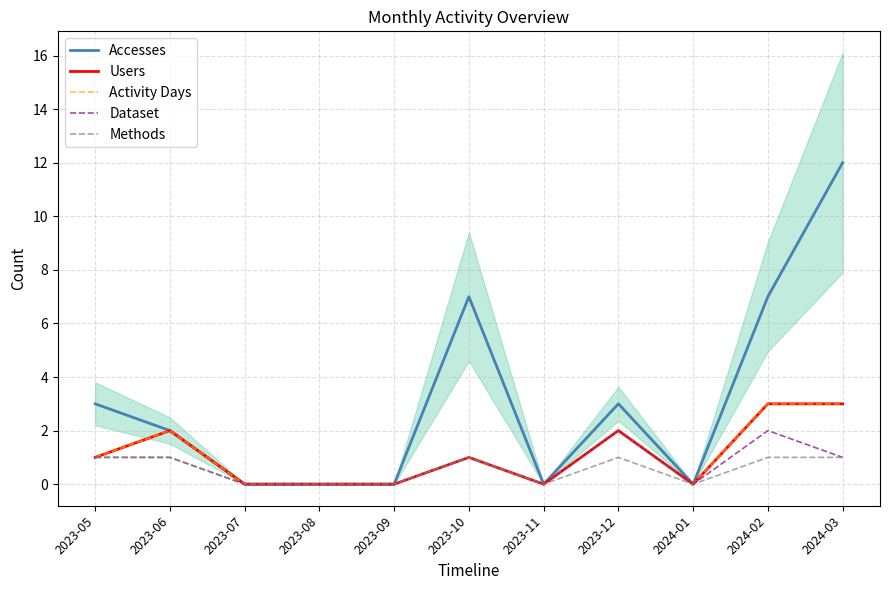

How many data points in Accesses are less than 2?

5